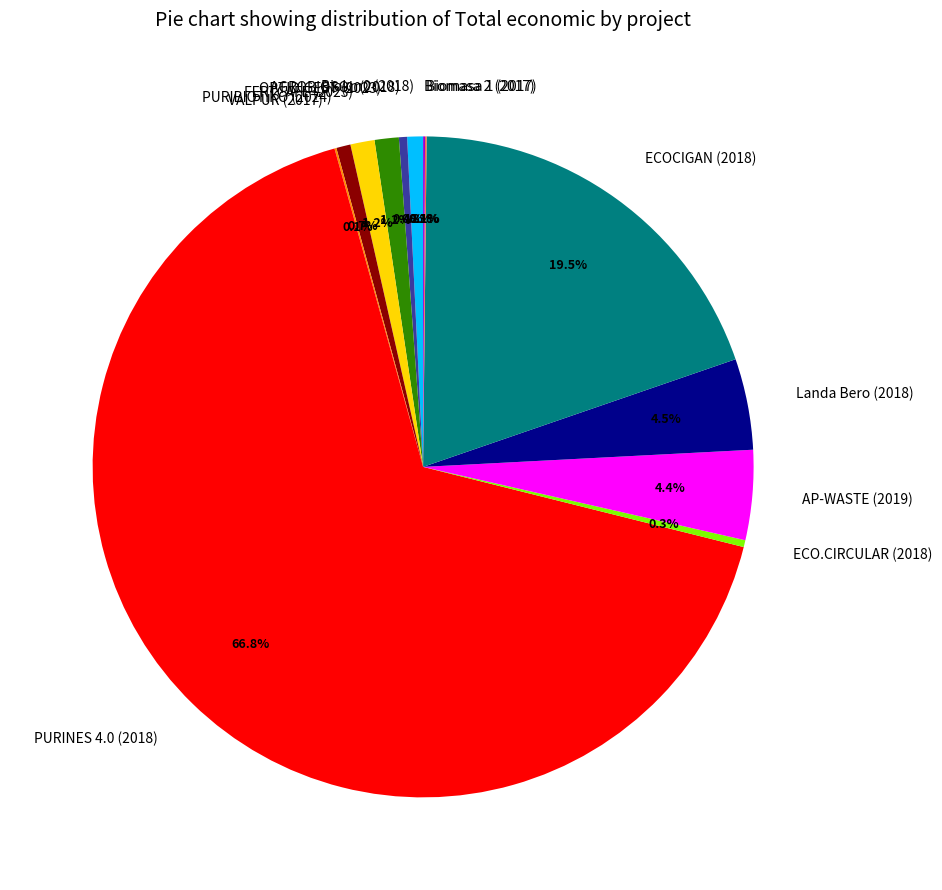

Which category has the biggest portion of the pie?

PURINES 4.0 (2018)